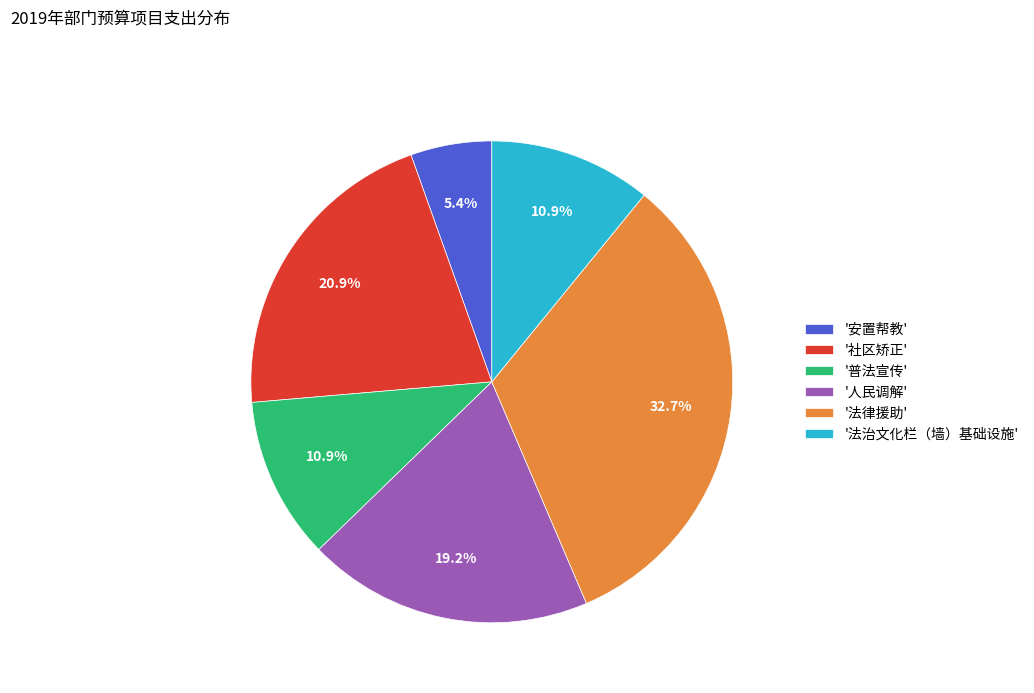

Approximately how many times larger is the value at '社区矫正' compared to '普法宣传'?

1.9